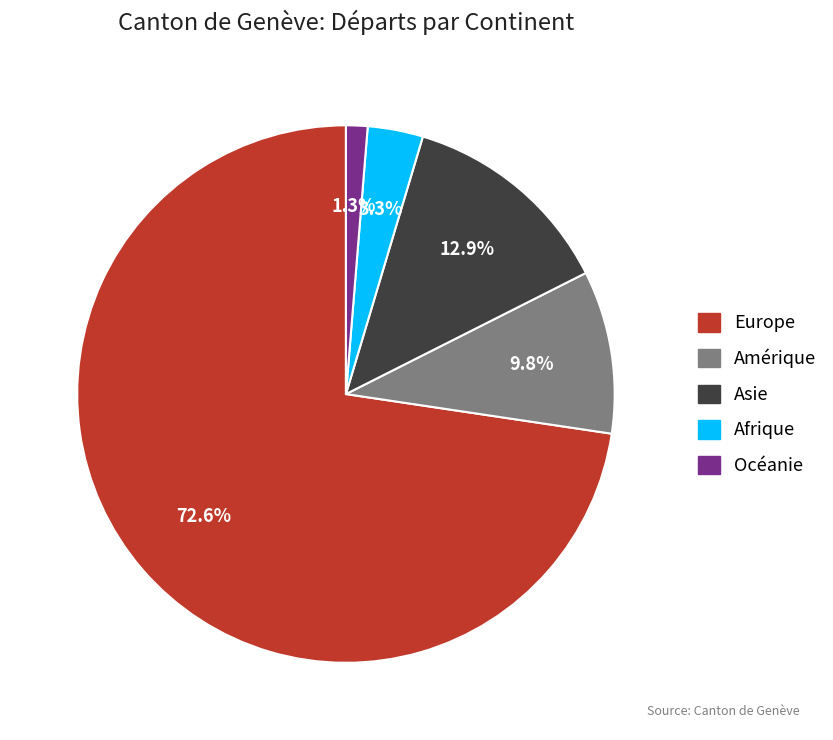

Which slice is the smallest?

Océanie